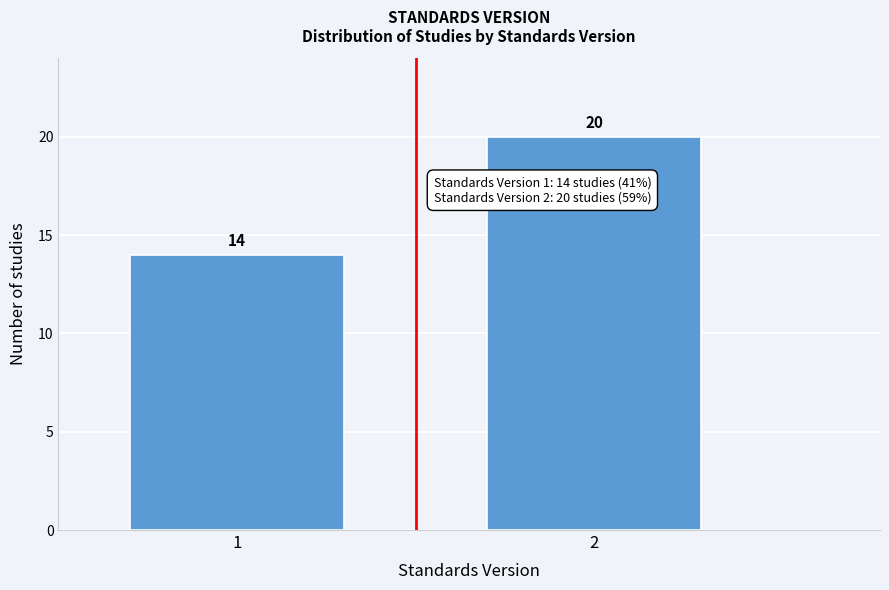

Reading left to right, what are all the values shown in this chart?

14	20